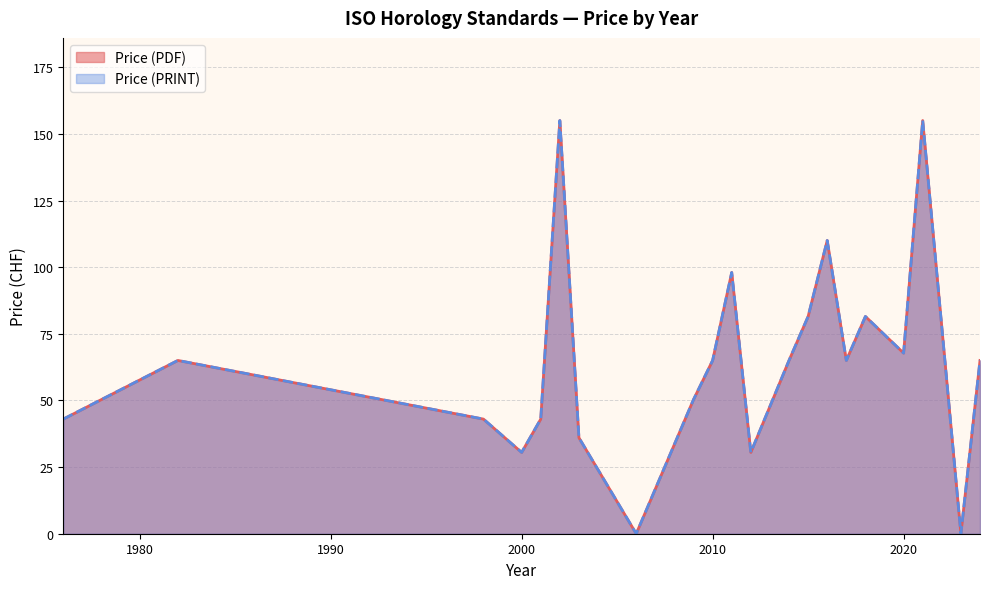

Does the chart display data point markers on the line(s)?

No